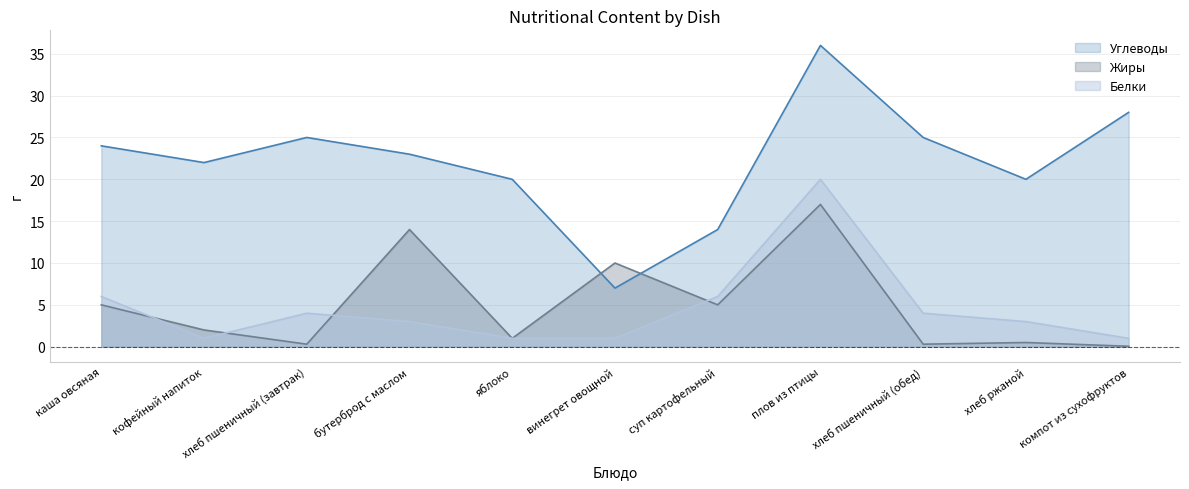

What are all the series names shown in the legend?

Углеводы, Жиры, Белки